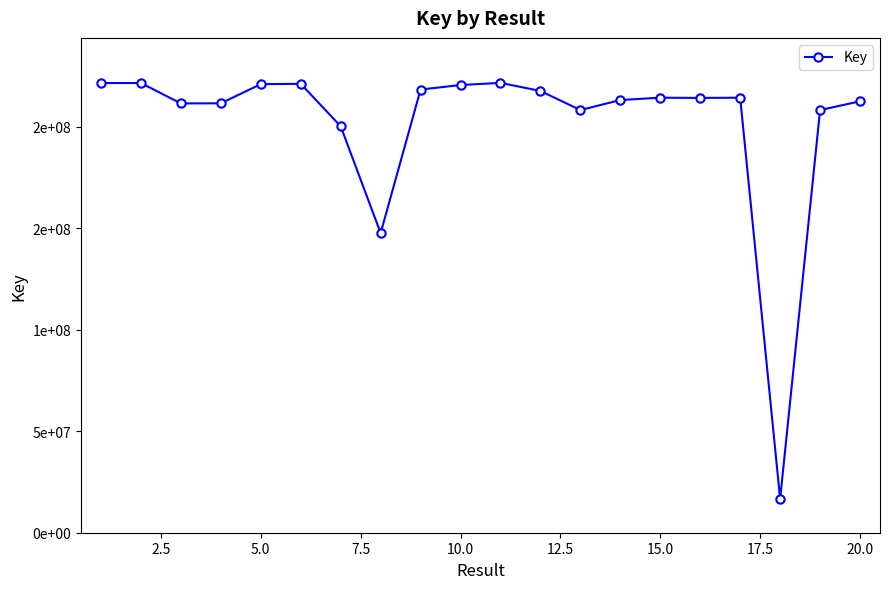

Is this an area chart (filled region under the line)?

No